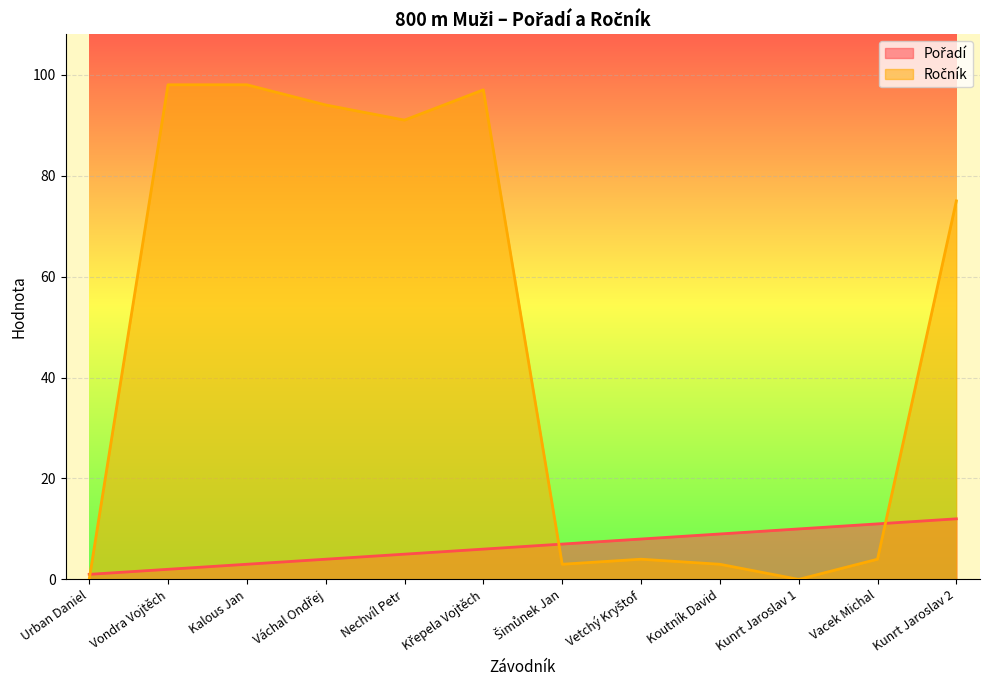

Count the number of data series in this chart.

2